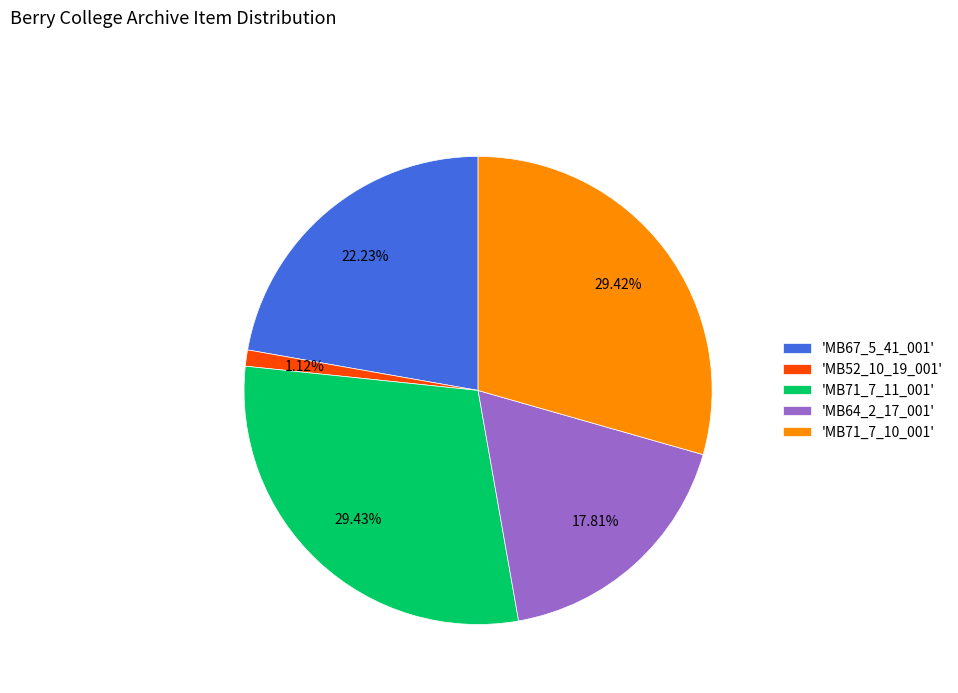

Approximately how many times larger is the value at 'MB71_7_10_001' compared to 'MB64_2_17_001'?

1.7